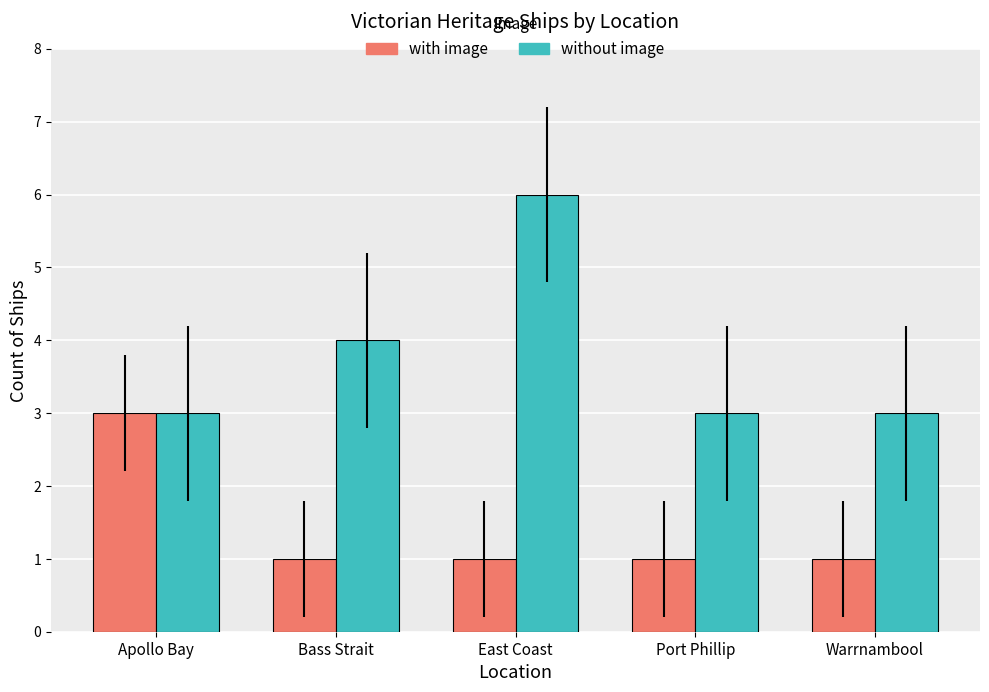

True or false: with image has a value of 1 at East Coast.

True